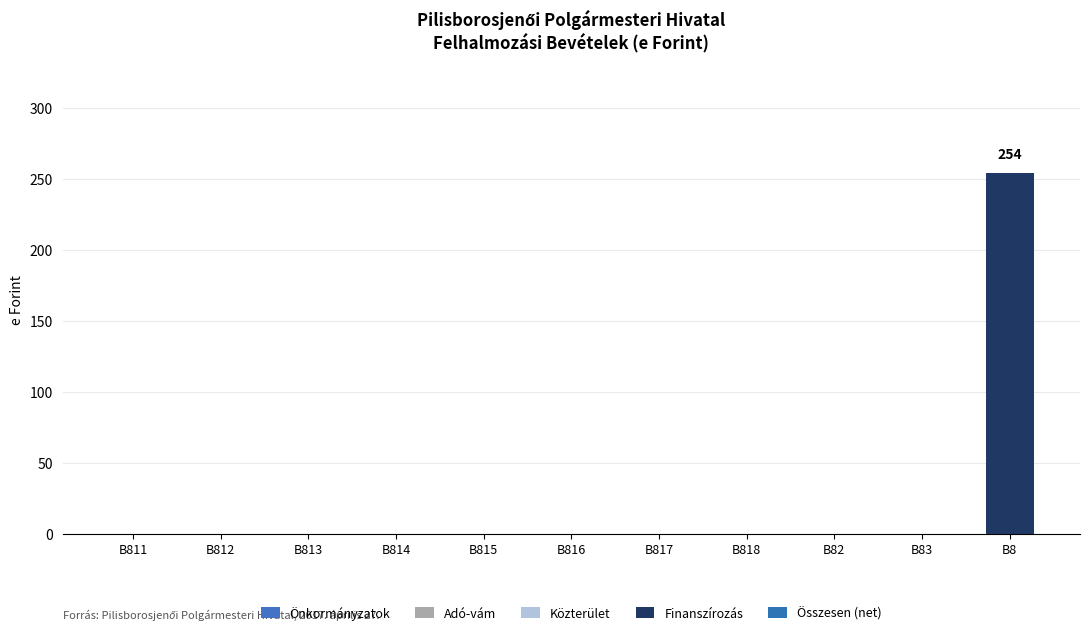

Count the number of categories in the chart.

11